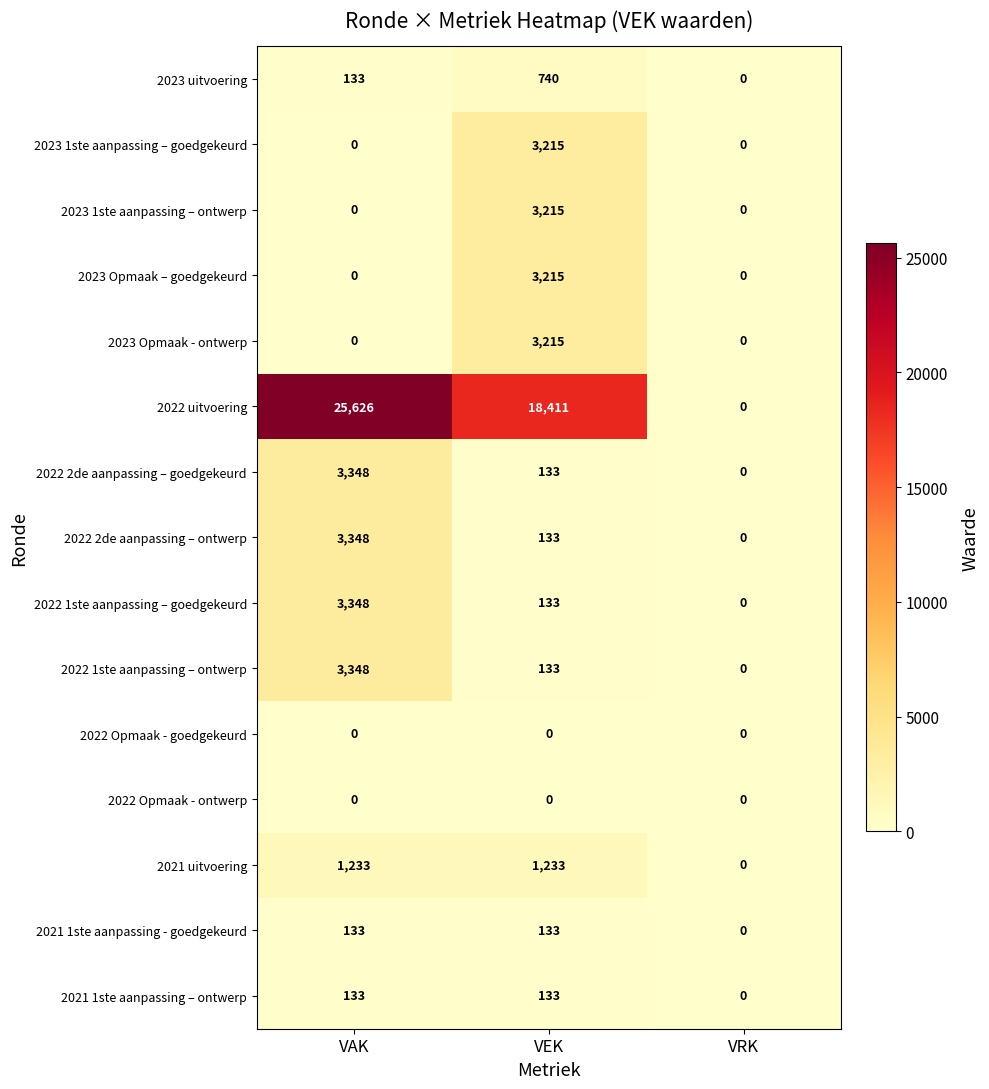

Which series has the largest total across all categories?

2022 uitvoering